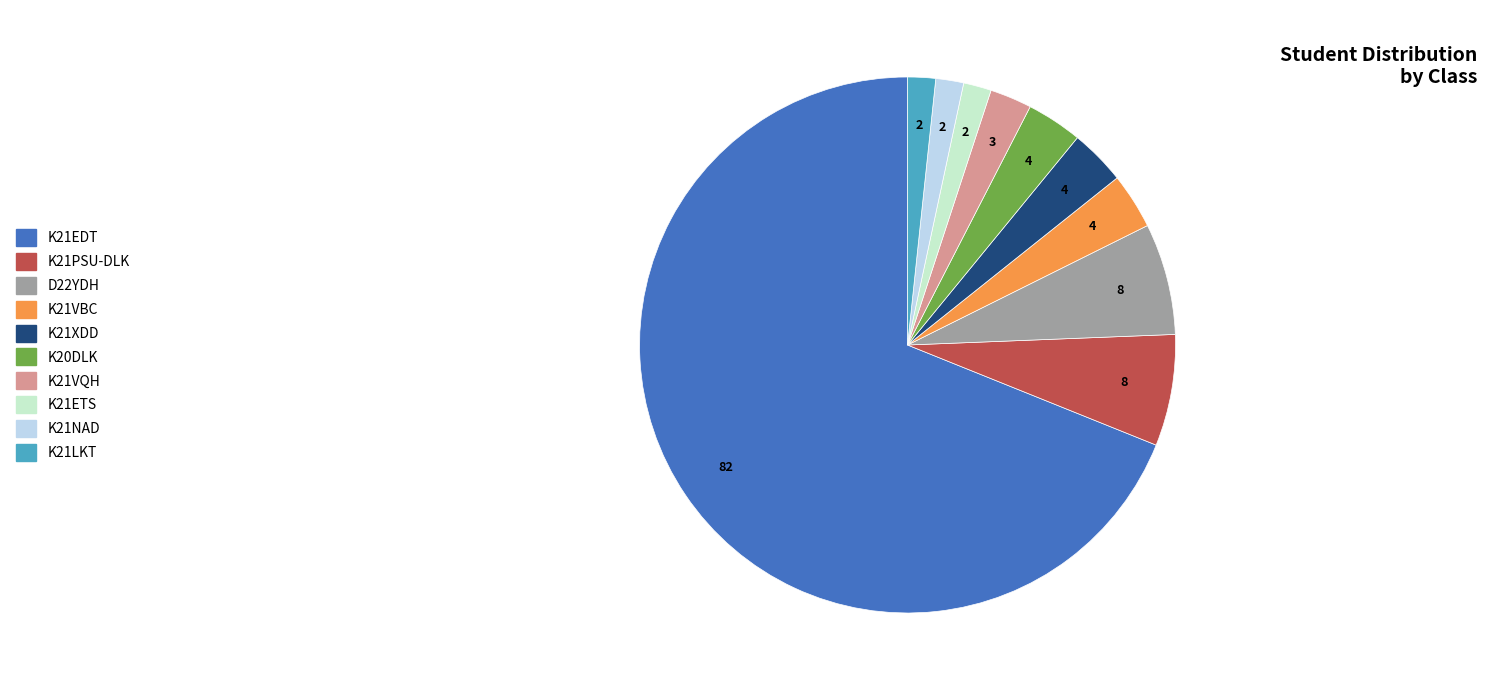

How many segments does this pie chart have?

10